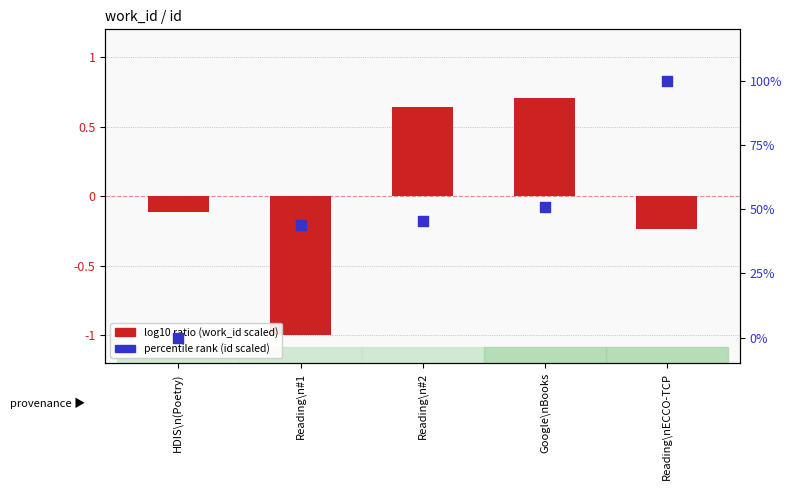

At how many categories does at least one series exceed 82?

1